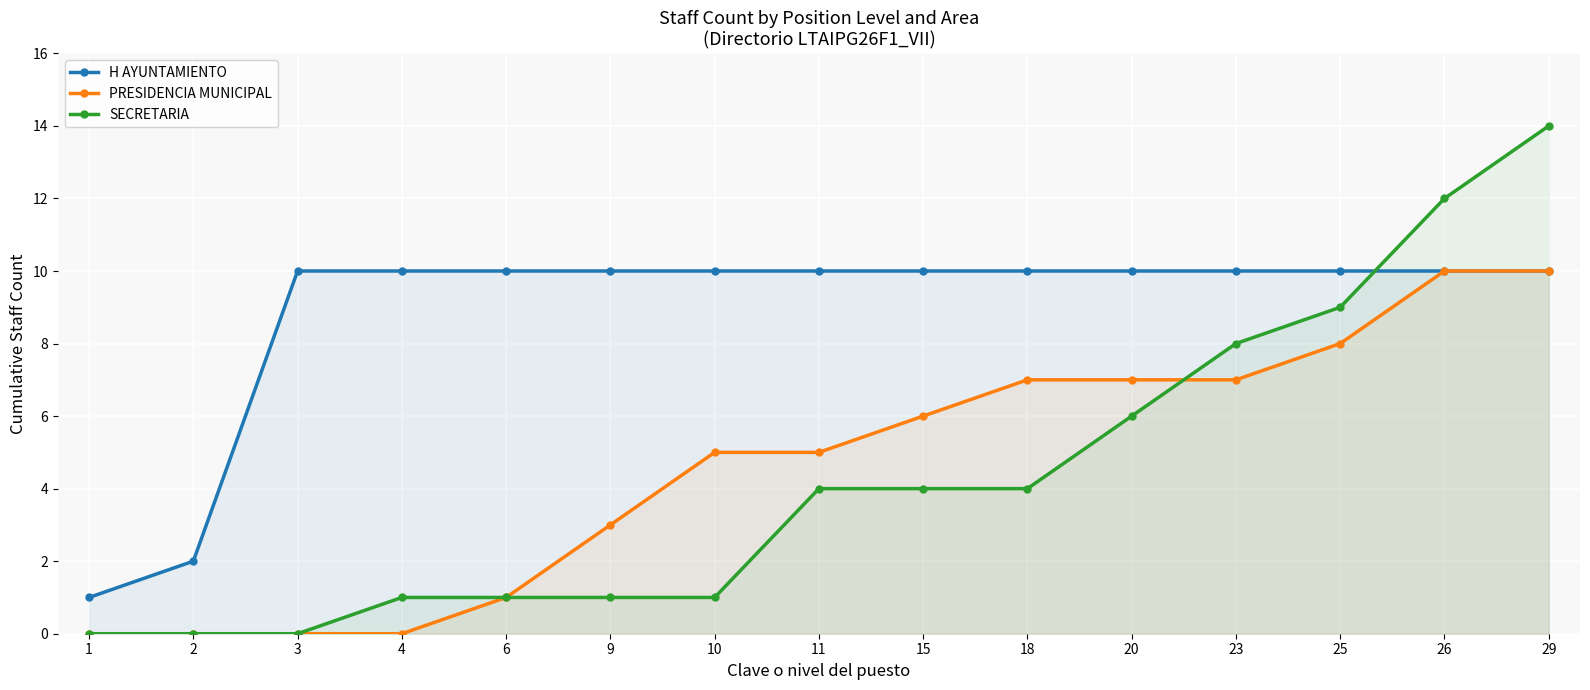

What is the total value across all series at 26?

32